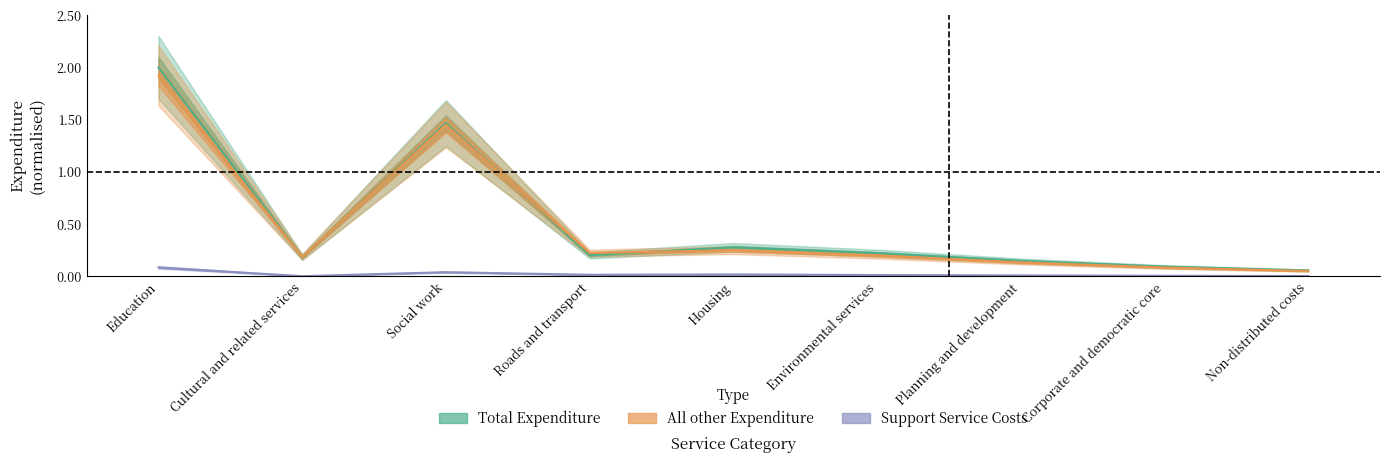

What is the difference between the highest and lowest values at Cultural and related services?

0.2